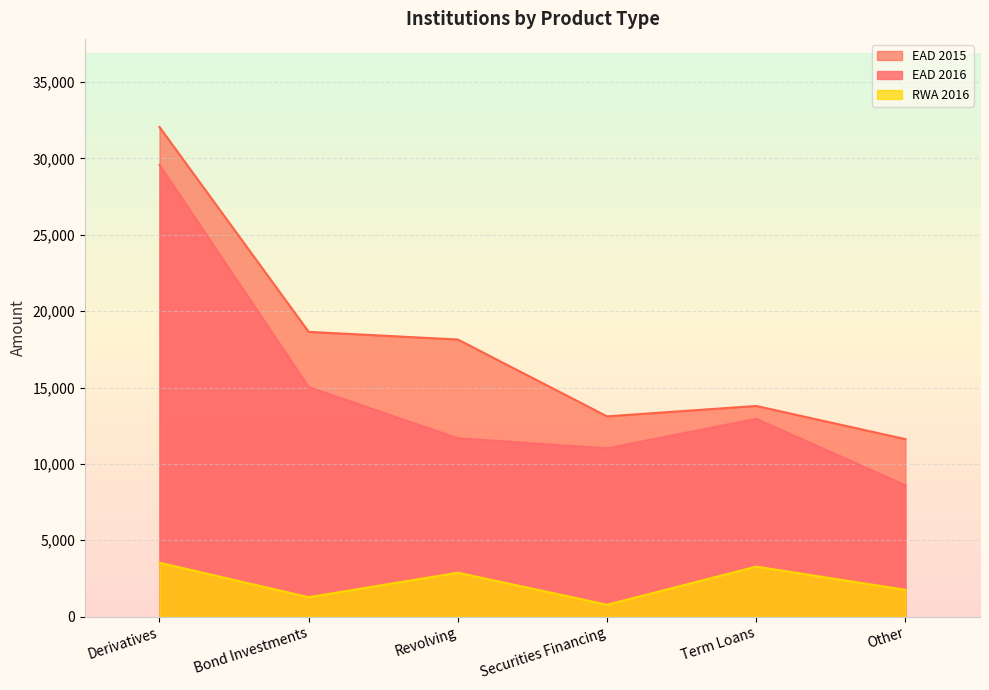

Reading right to left, list all the values displayed in this chart.

EAD 2016: Other=8601	Term Loans=12952	Securities Financing=11017	Revolving=11678	Bond Investments=15027	Derivatives=29579
EAD 2015: Other=11620	Term Loans=13794	Securities Financing=13113	Revolving=18144	Bond Investments=18645	Derivatives=32056
RWA 2016: Other=1755	Term Loans=3276	Securities Financing=779	Revolving=2877	Bond Investments=1273	Derivatives=3531